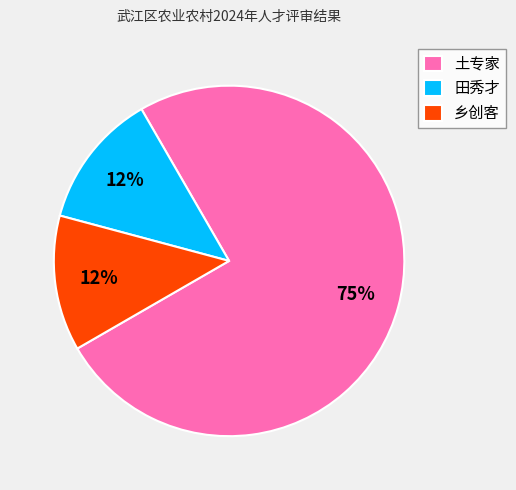

Which has a higher value, 田秀才 or 土专家?

土专家